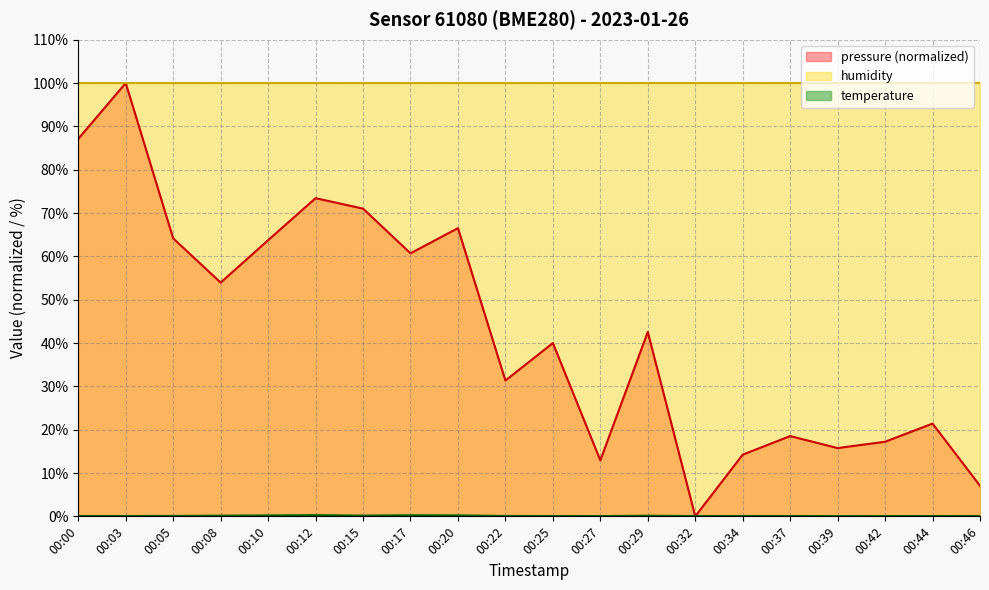

How many times do pressure and temperature cross each other?

2